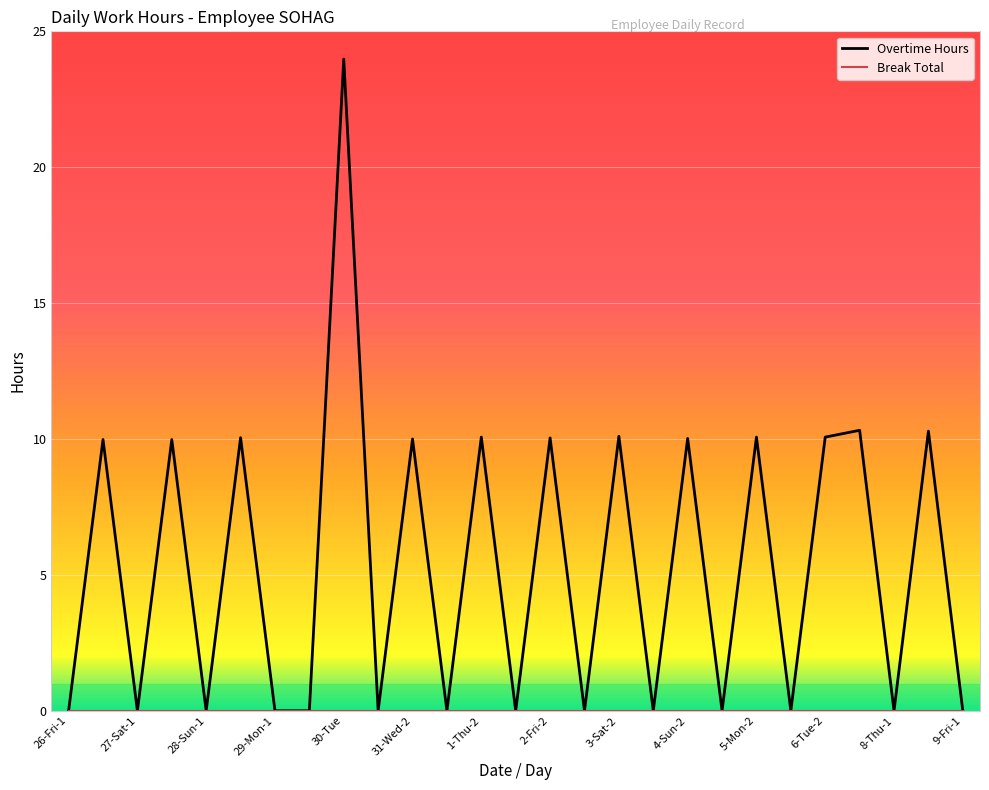

Which series has the widest spread of values?

Overtime Hours